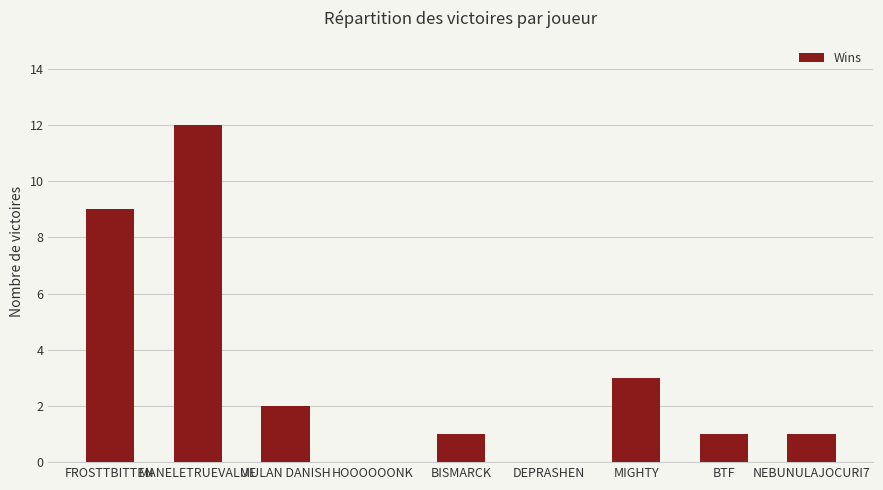

True or false: the data shows 7 at HOOOOOONK.

False